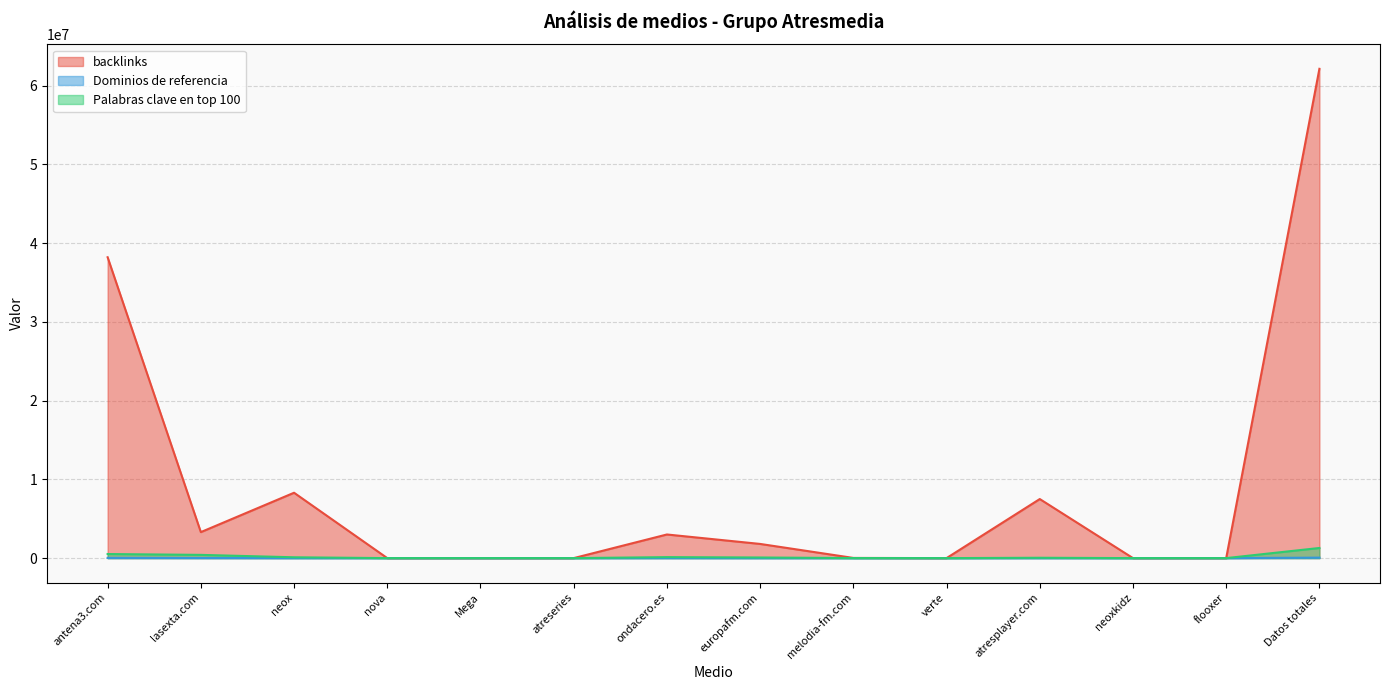

Which series has the widest spread of values?

backlinks